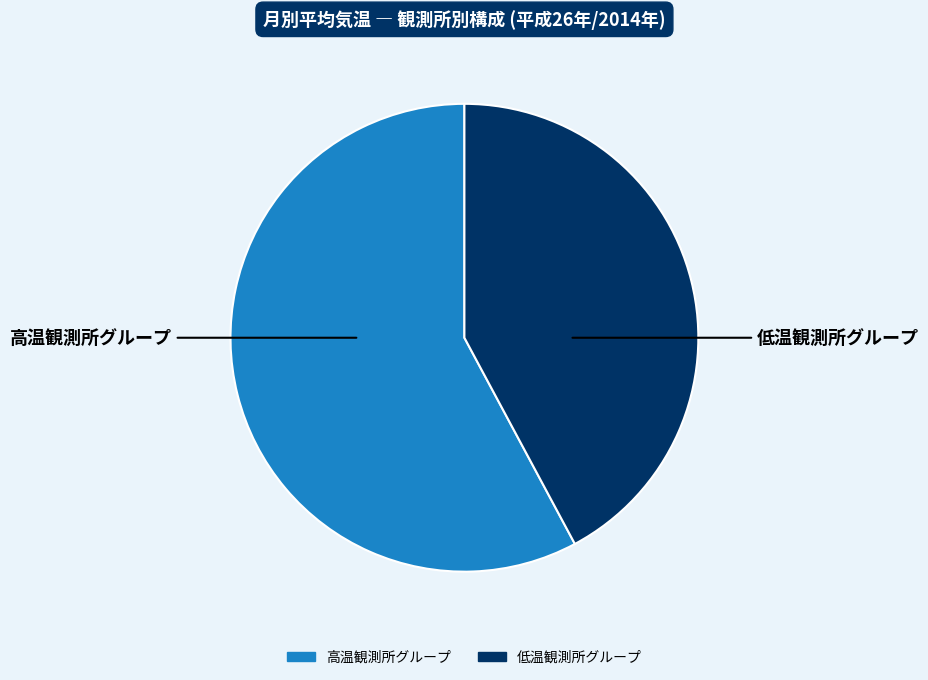

Is there any slice that represents more than half of the pie?

Yes